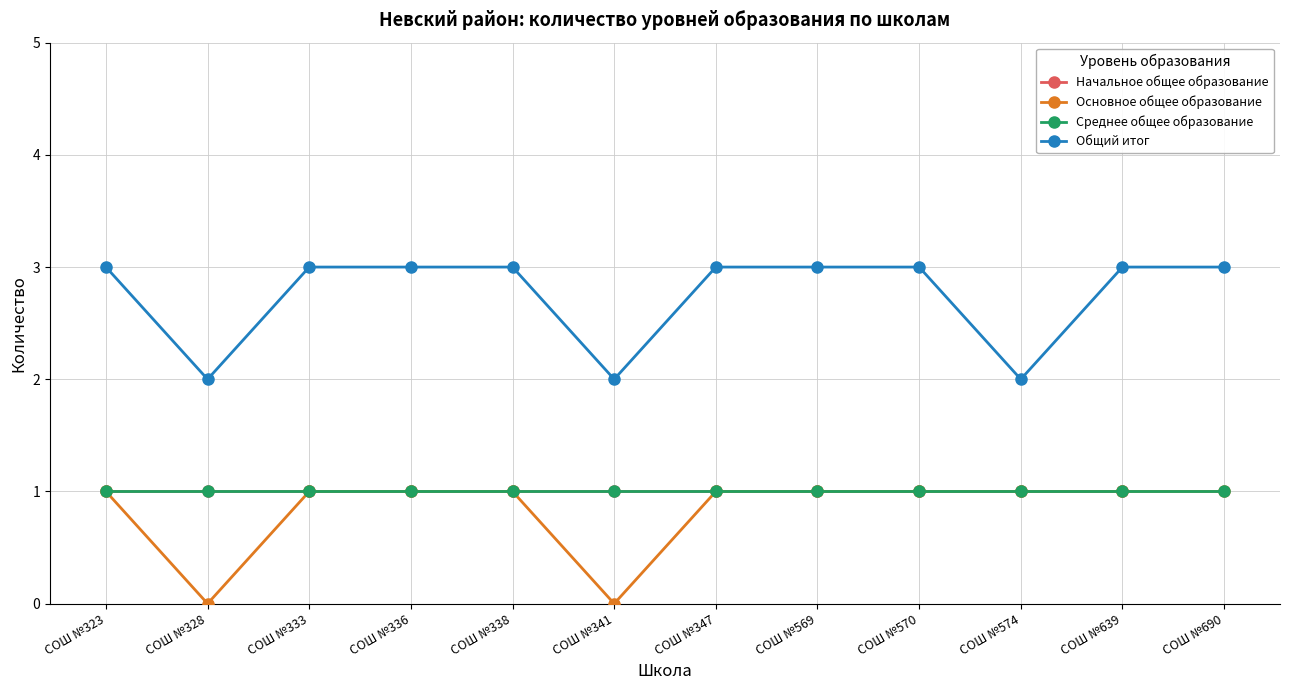

True or false: Начальное общее образование has a value of 1.5 at СОШ №570.

False